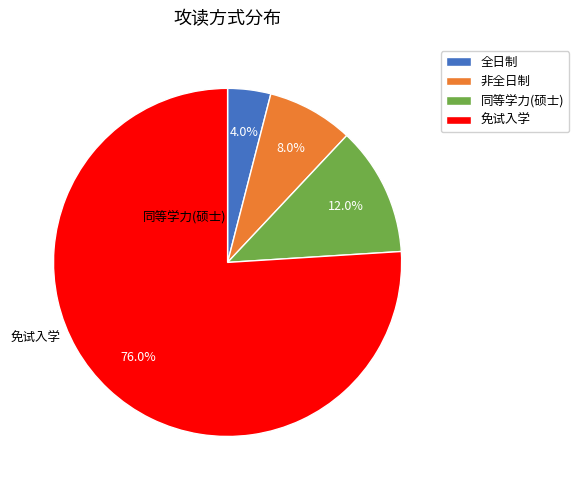

True or false: 免试入学 accounts for 76% of the total.

True